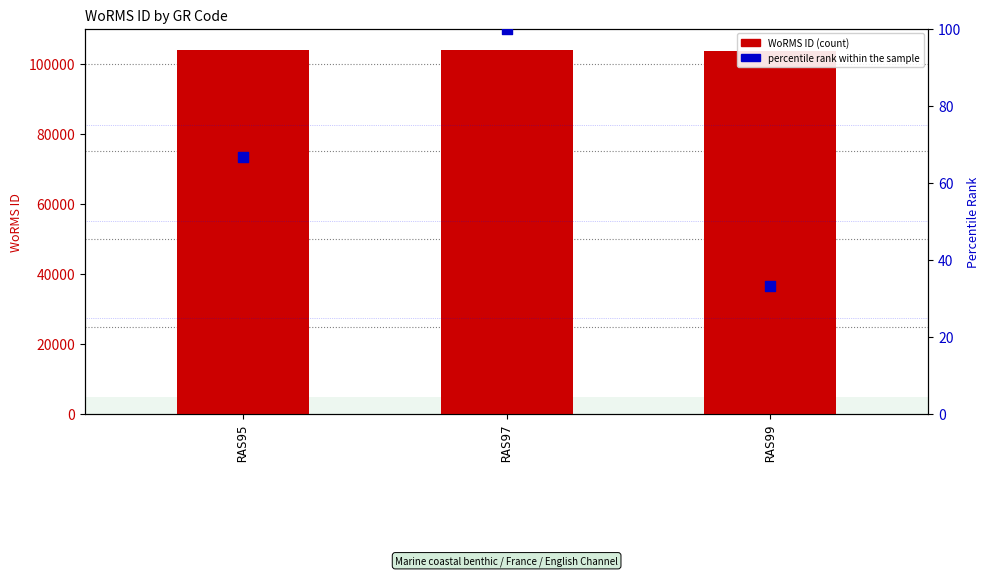

At how many categories does at least one series exceed 49747?

3